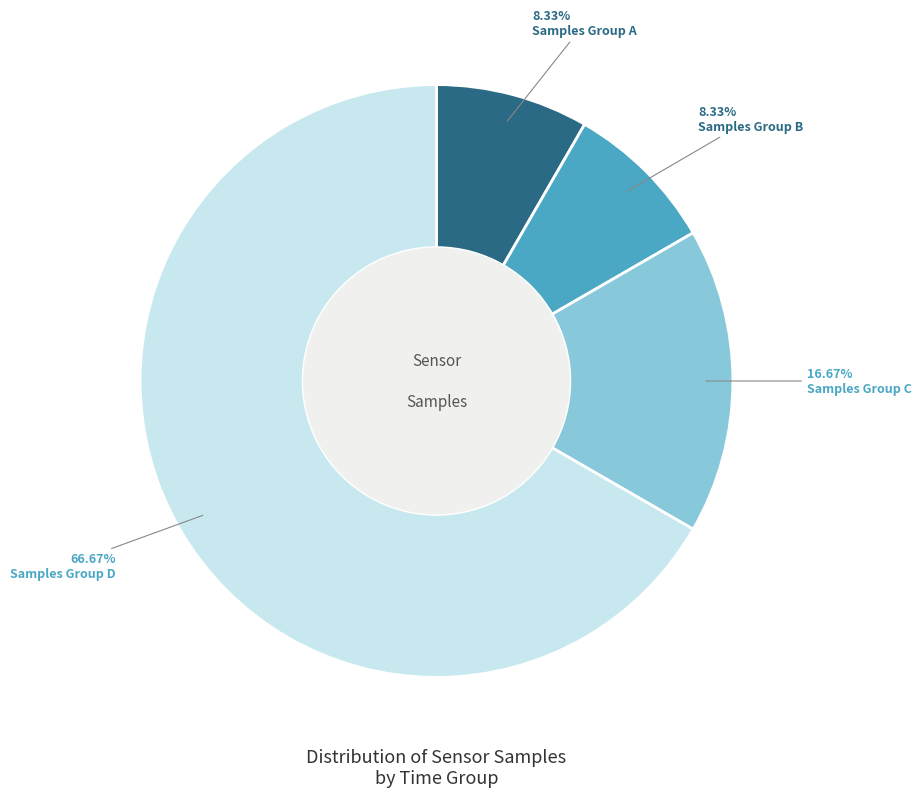

Is there any slice that represents more than half of the pie?

Yes